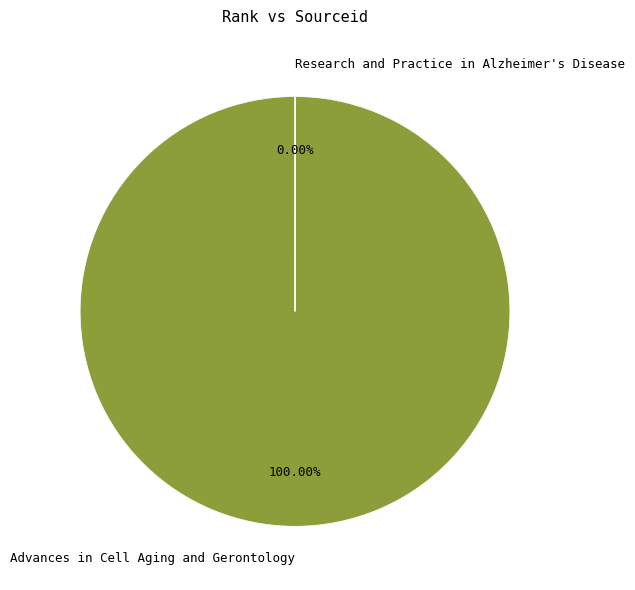

Is it true that Advances in Cell Aging and Gerontology is 99% of the pie?

False